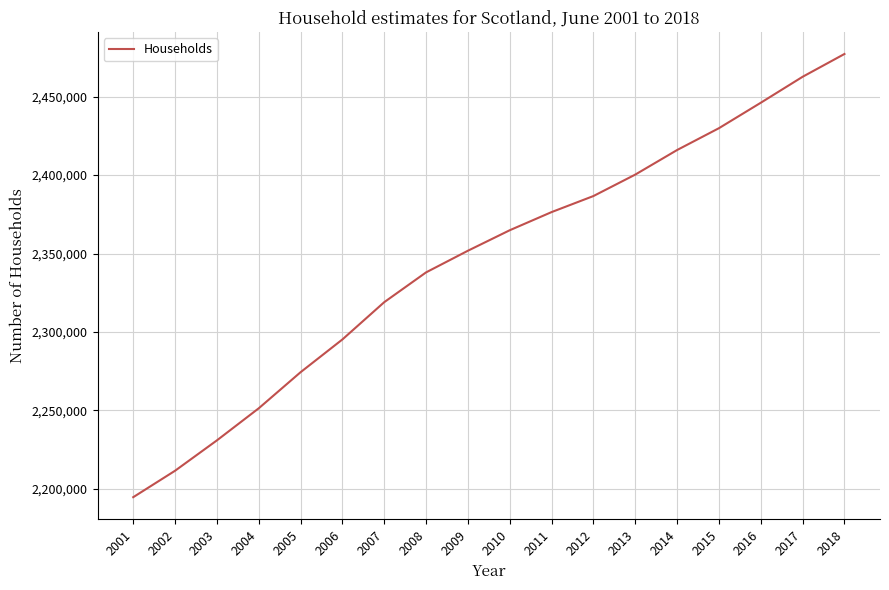

True or false: the data has more than 1 interior local peaks.

False